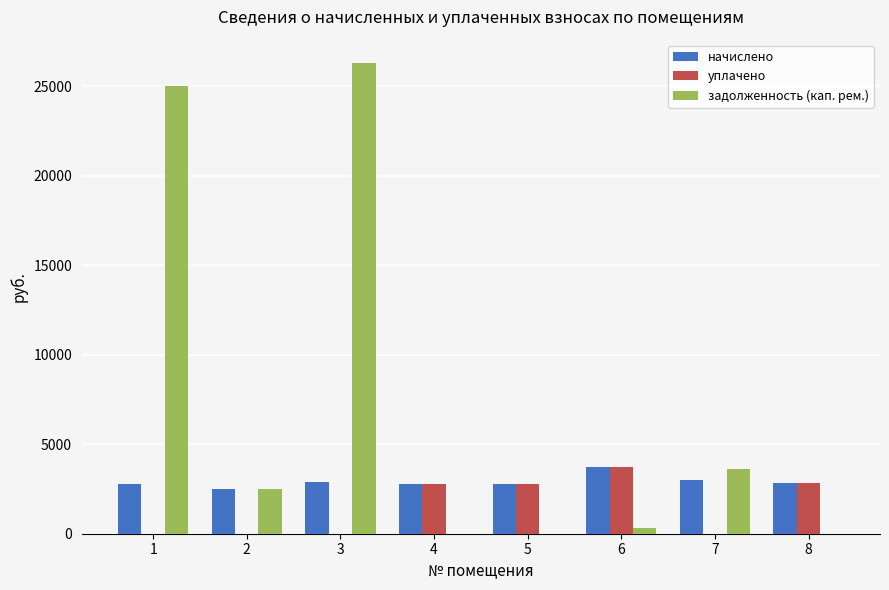

What is the greatest value displayed?

26299.3